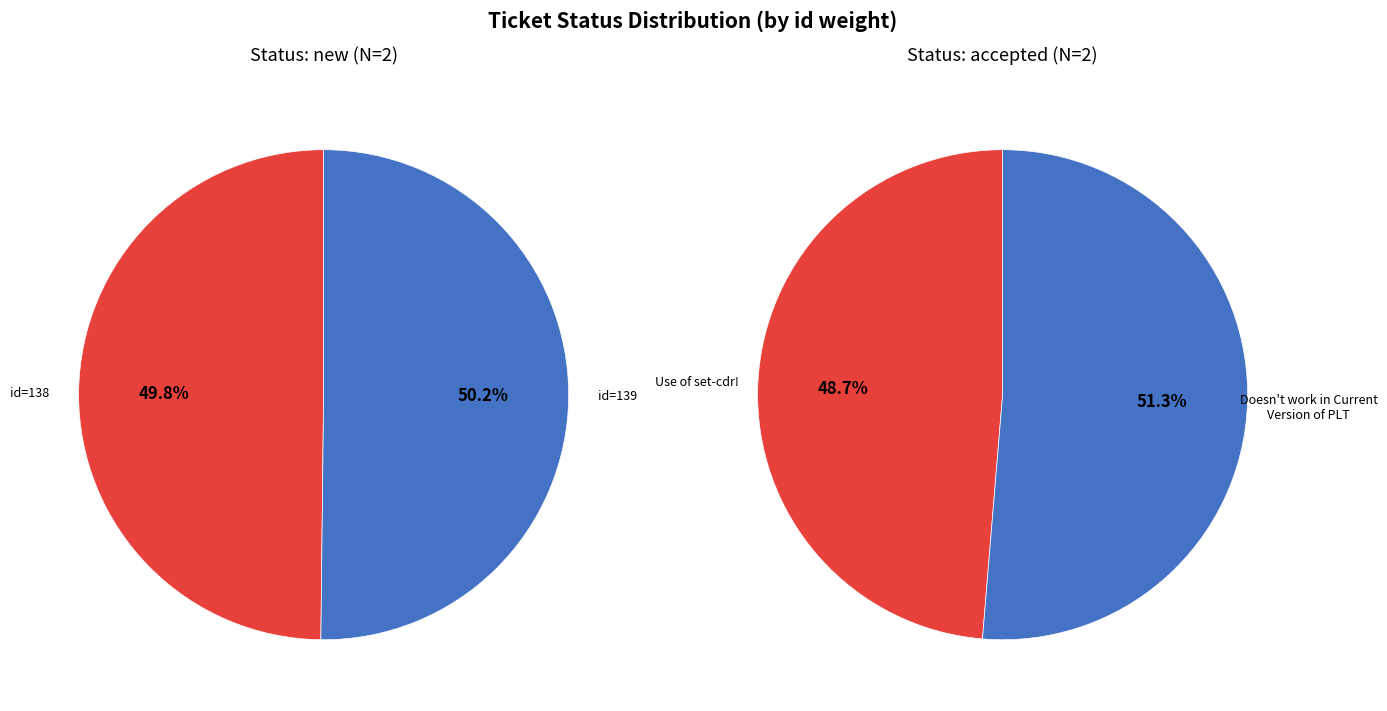

To the nearest percent, what is the average slice percentage?

50%